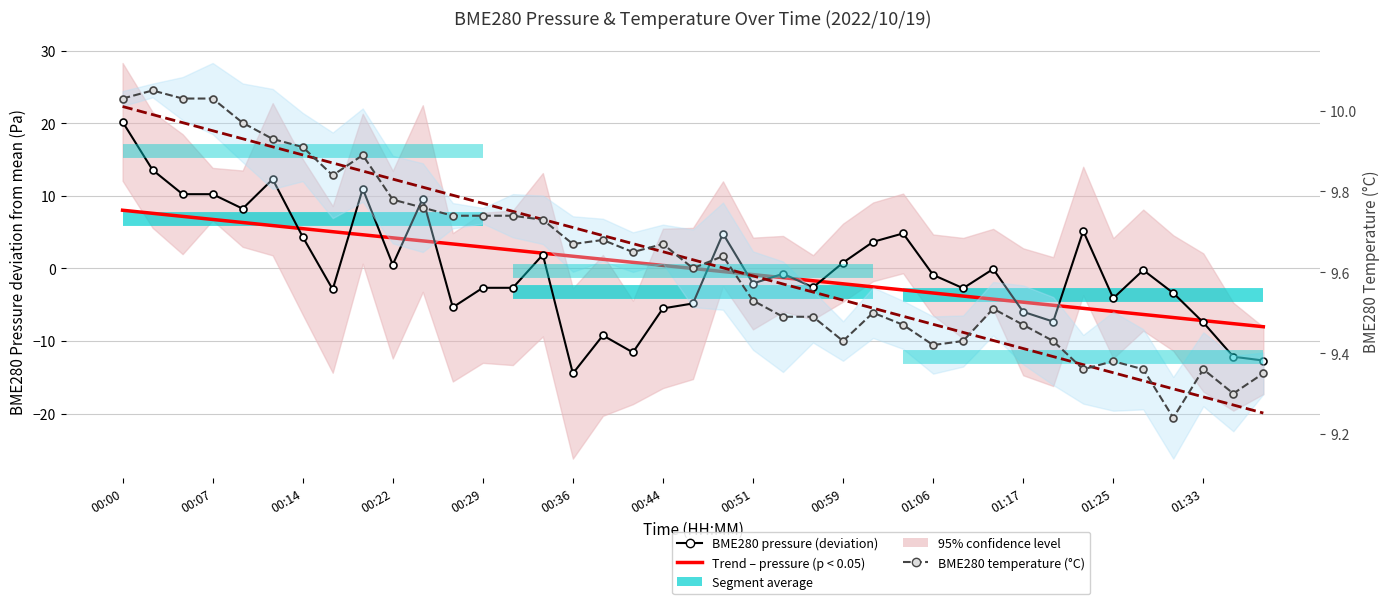

How many lines are shown in the chart?

3